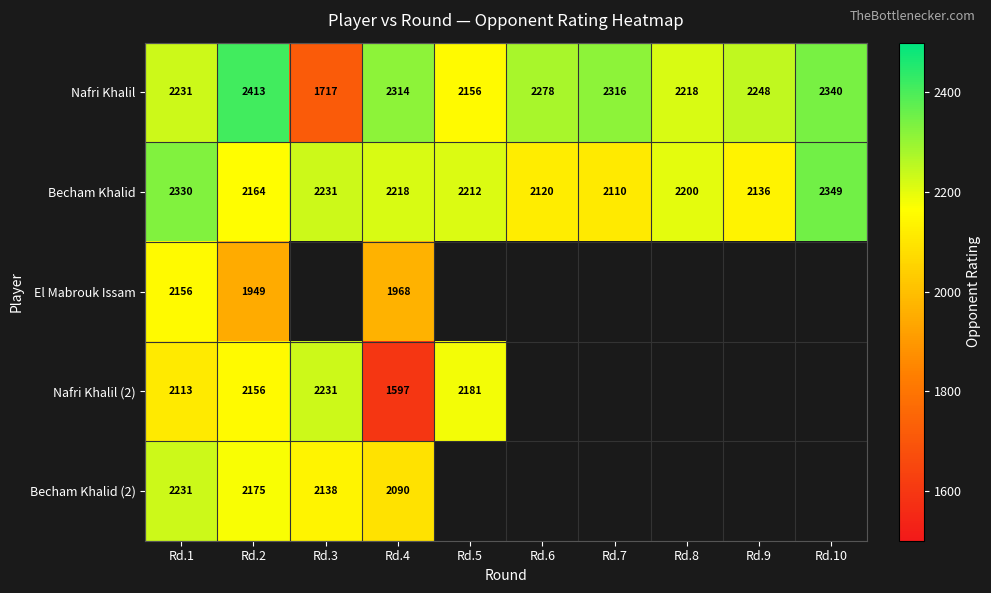

At which label does Nafri Khalil reach its minimum?

Rd.3